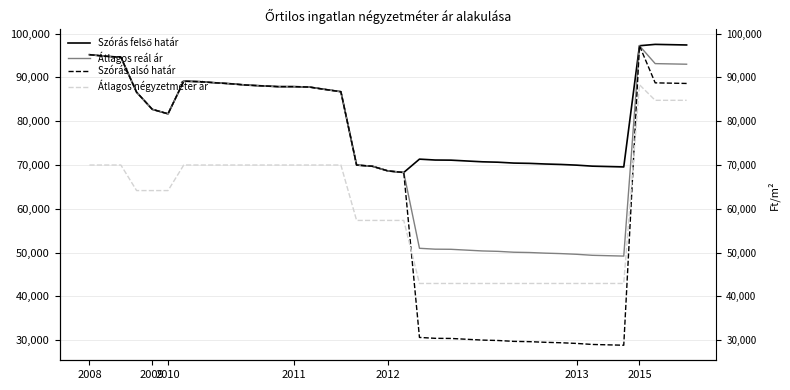

List the series in order of their overall mean, lowest first.

Átlagos négyzetméter ár, Szórás alsó határ, Átlagos reál ár, Szórás felső határ